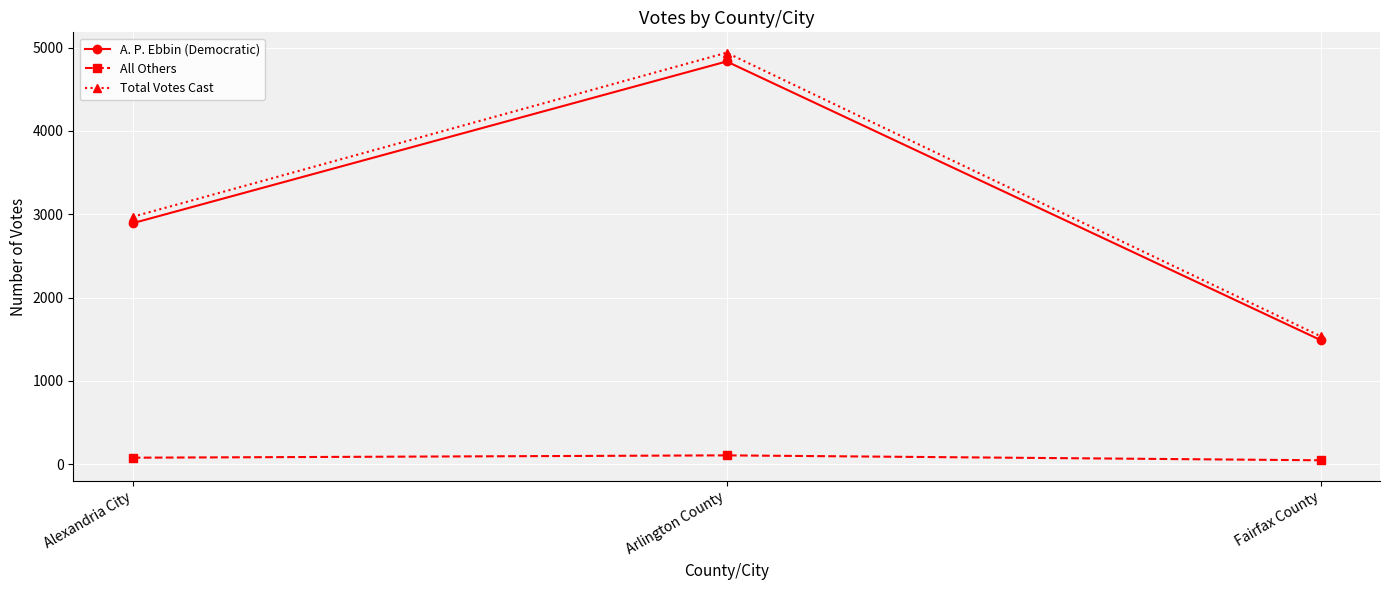

What are all the series names shown in the legend?

A. P. Ebbin (Democratic), All Others, Total Votes Cast